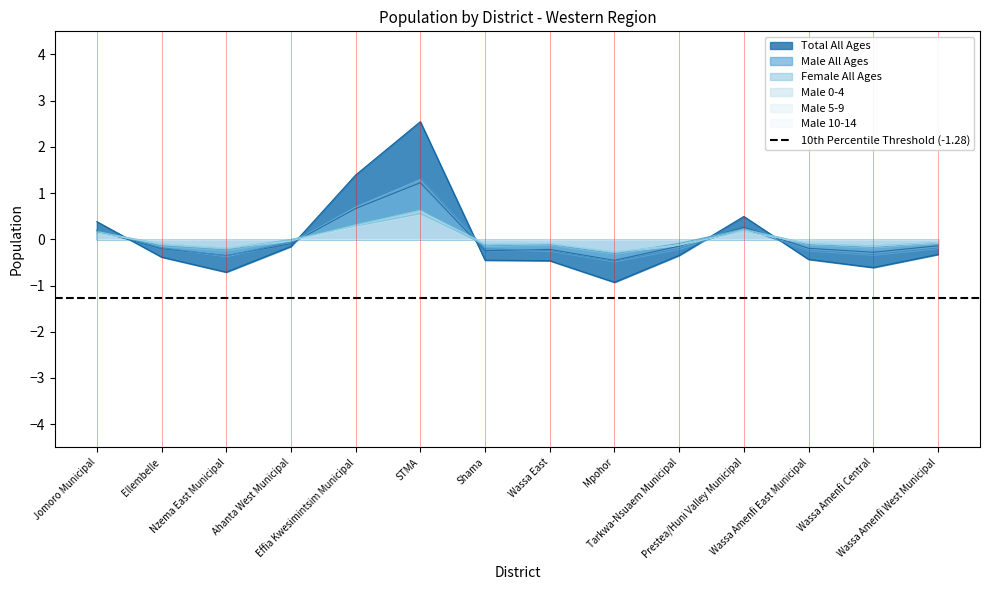

What are all the series names shown in the legend?

Total All Ages, Male All Ages, Female All Ages, Male 0-4, Male 5-9, Male 10-14